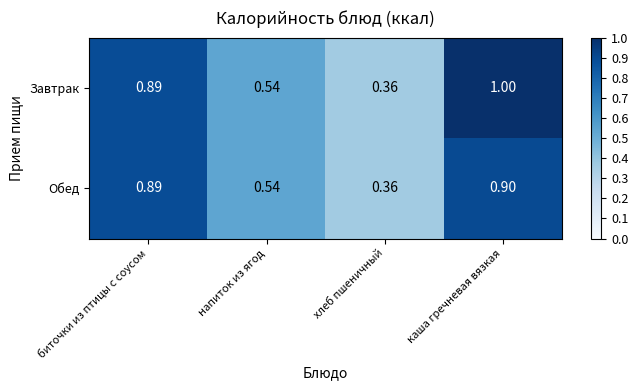

Which series has the widest spread of values?

Завтрак